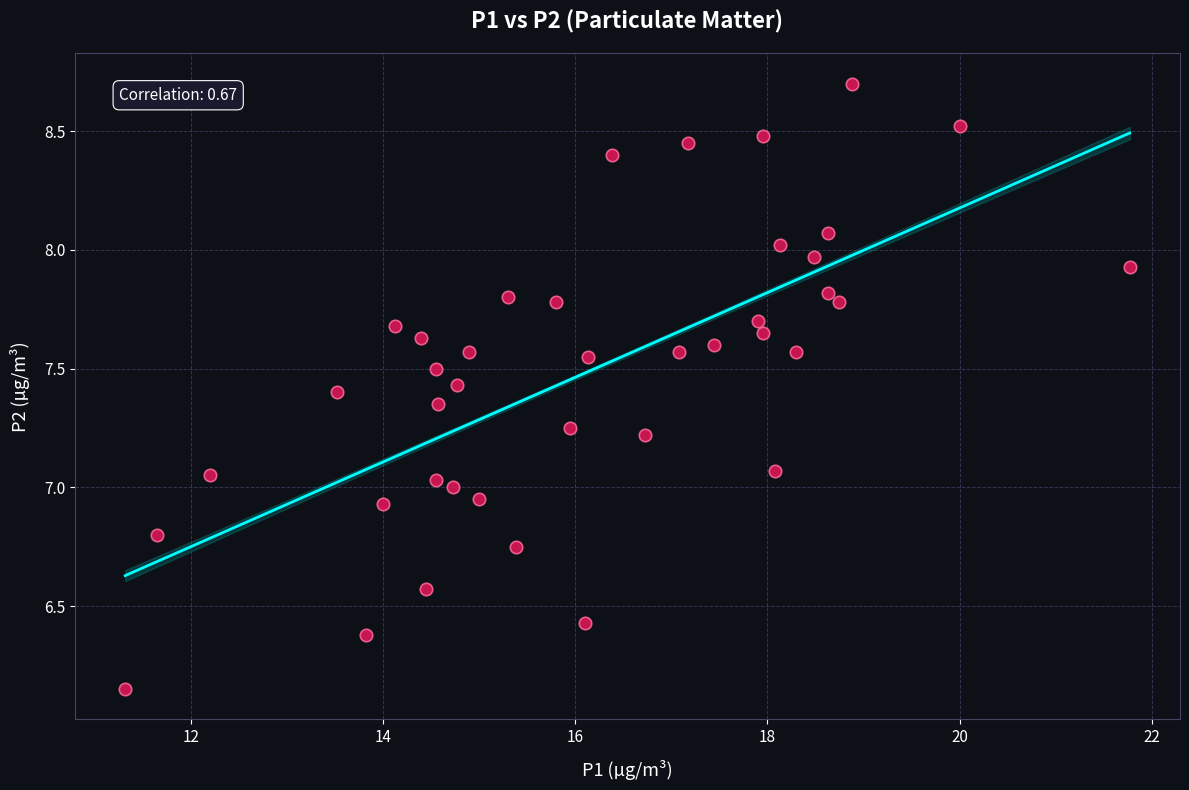

What is the range of X values (max minus min)?

10.4